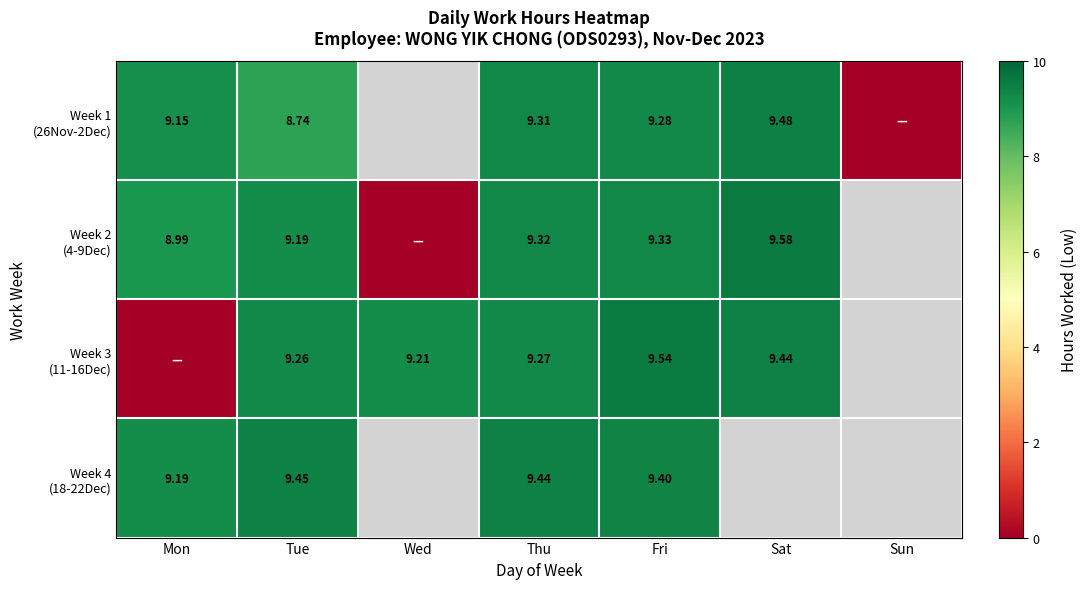

What is the difference between the maximum and minimum values in the Week 1 (26Nov-2Dec) series?

9.5